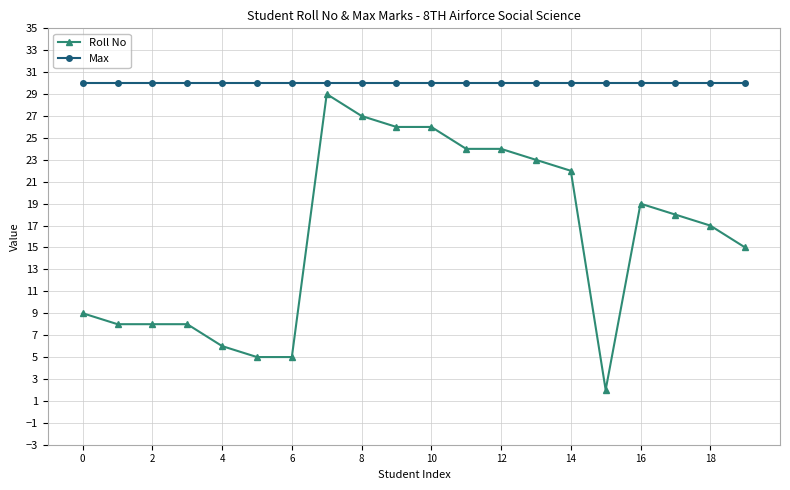

True or false: Roll No has more than 0 interior local peaks.

True